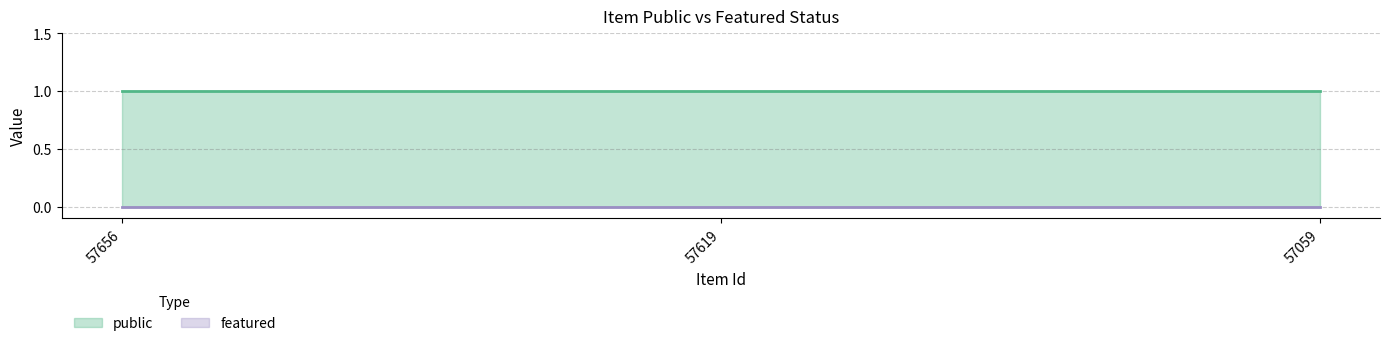

Is it true that public equals 0 at 57059?

False